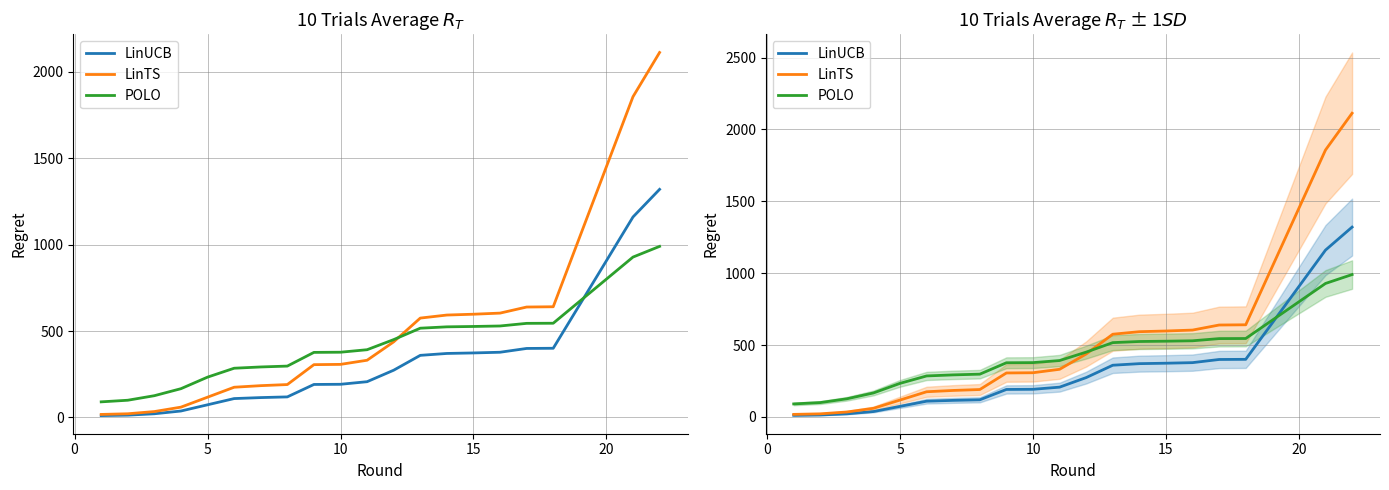

Between 7 and 19, which is larger?

19